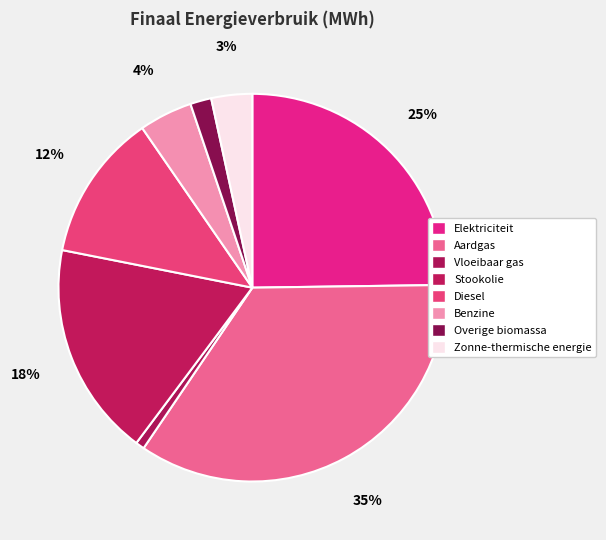

To the nearest percent, what portion does Elektriciteit represent?

25%